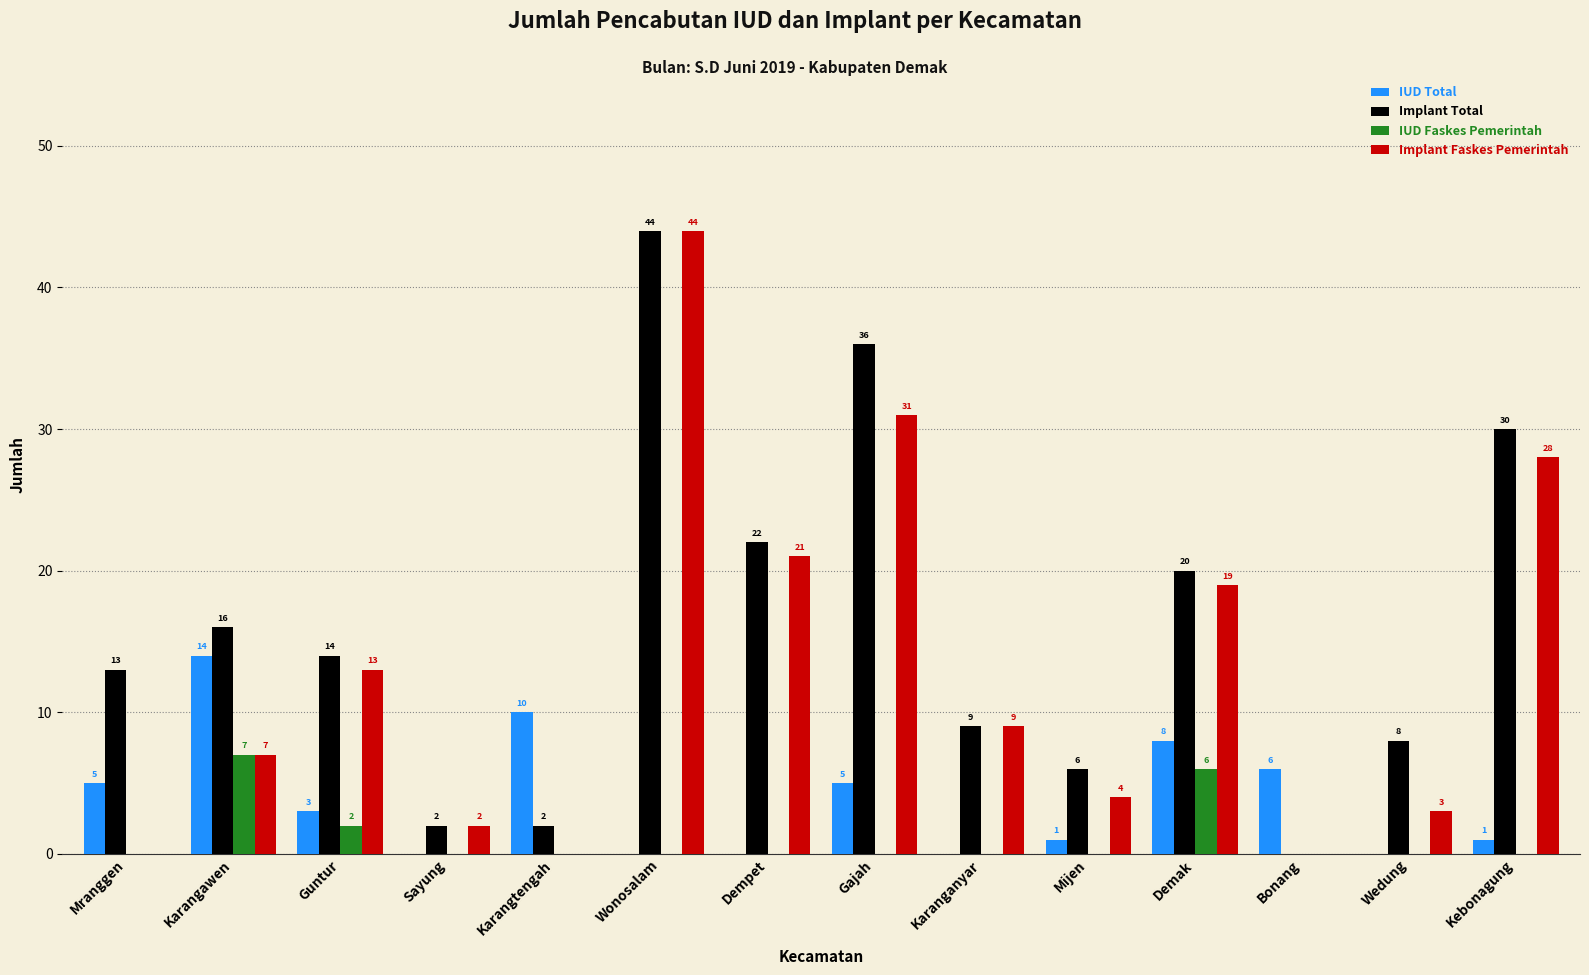

Reading left to right, transcribe all the data shown in this chart.

IUD Total: Mranggen=5	Karangawen=14	Guntur=3	Sayung=0	Karangtengah=10	Wonosalam=0	Dempet=0	Gajah=5	Karanganyar=0	Mijen=1	Demak=8	Bonang=6	Wedung=0	Kebonagung=1
Implant Total: Mranggen=13	Karangawen=16	Guntur=14	Sayung=2	Karangtengah=2	Wonosalam=44	Dempet=22	Gajah=36	Karanganyar=9	Mijen=6	Demak=20	Bonang=0	Wedung=8	Kebonagung=30
IUD Faskes Pemerintah: Mranggen=0	Karangawen=7	Guntur=2	Sayung=0	Karangtengah=0	Wonosalam=0	Dempet=0	Gajah=0	Karanganyar=0	Mijen=0	Demak=6	Bonang=0	Wedung=0	Kebonagung=0
Implant Faskes Pemerintah: Mranggen=0	Karangawen=7	Guntur=13	Sayung=2	Karangtengah=0	Wonosalam=44	Dempet=21	Gajah=31	Karanganyar=9	Mijen=4	Demak=19	Bonang=0	Wedung=3	Kebonagung=28